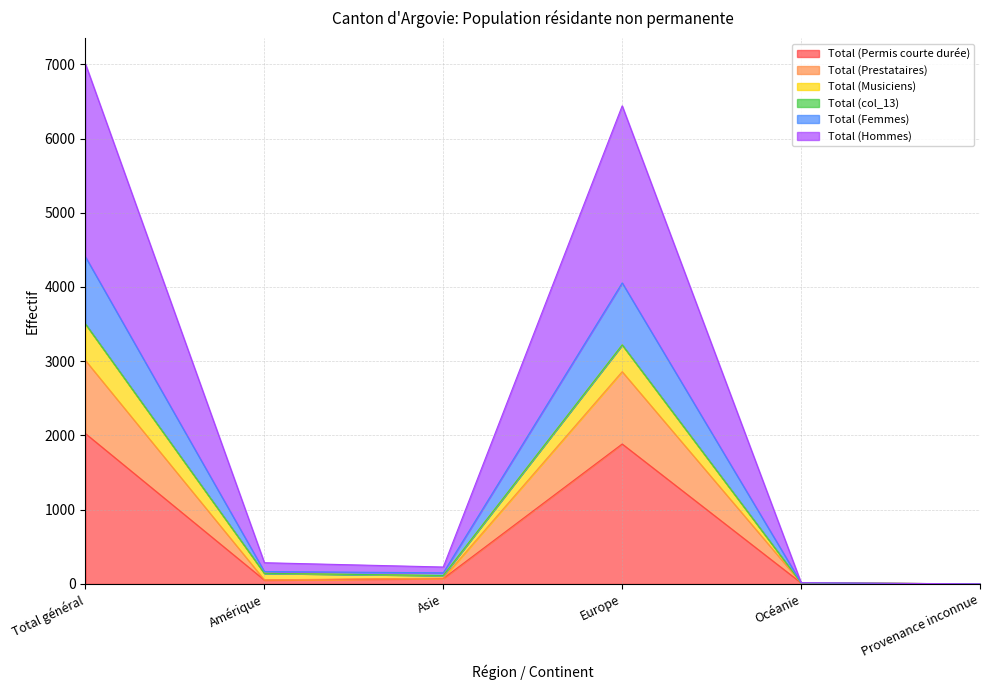

What is the label of the 6th point from the left?

Provenance inconnue